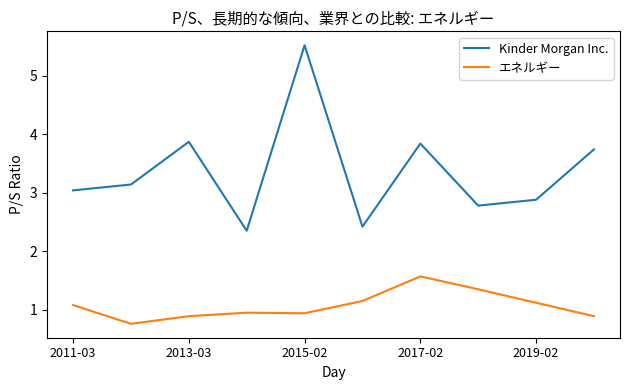

What is the greatest value displayed?

5.5